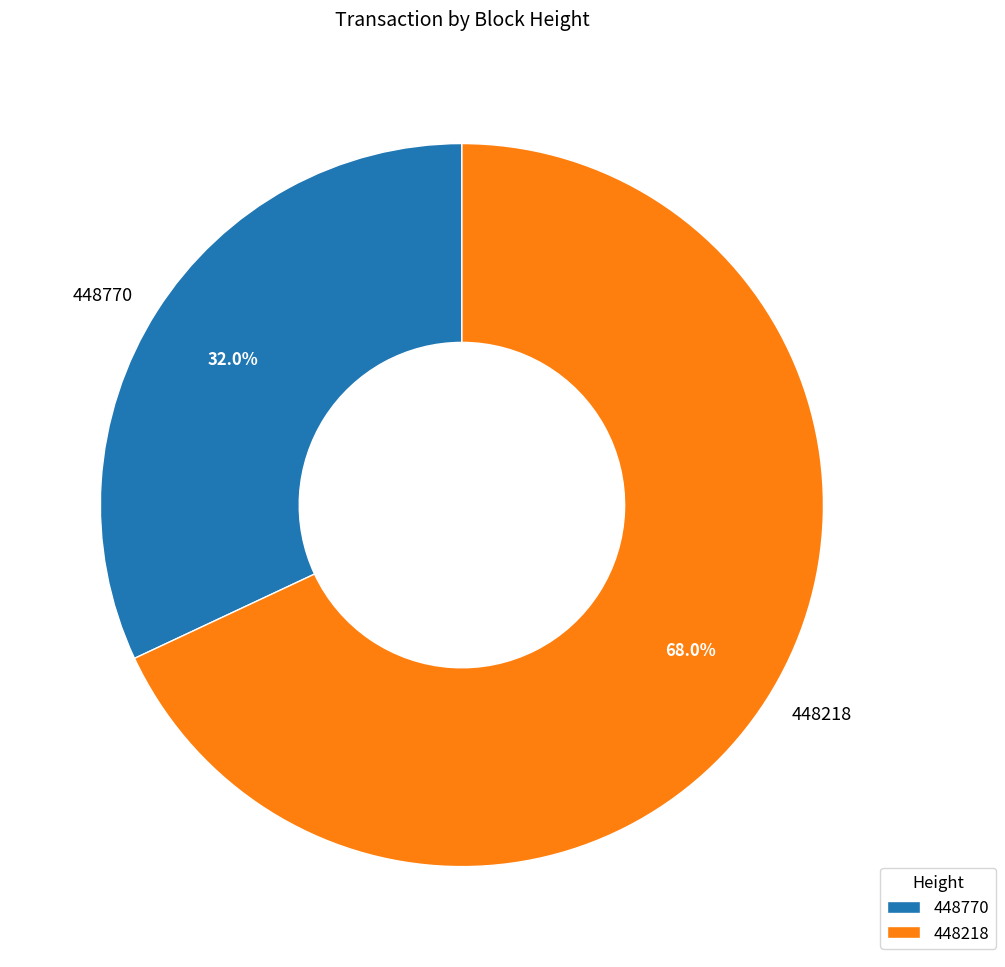

What is the majority slice?

448218